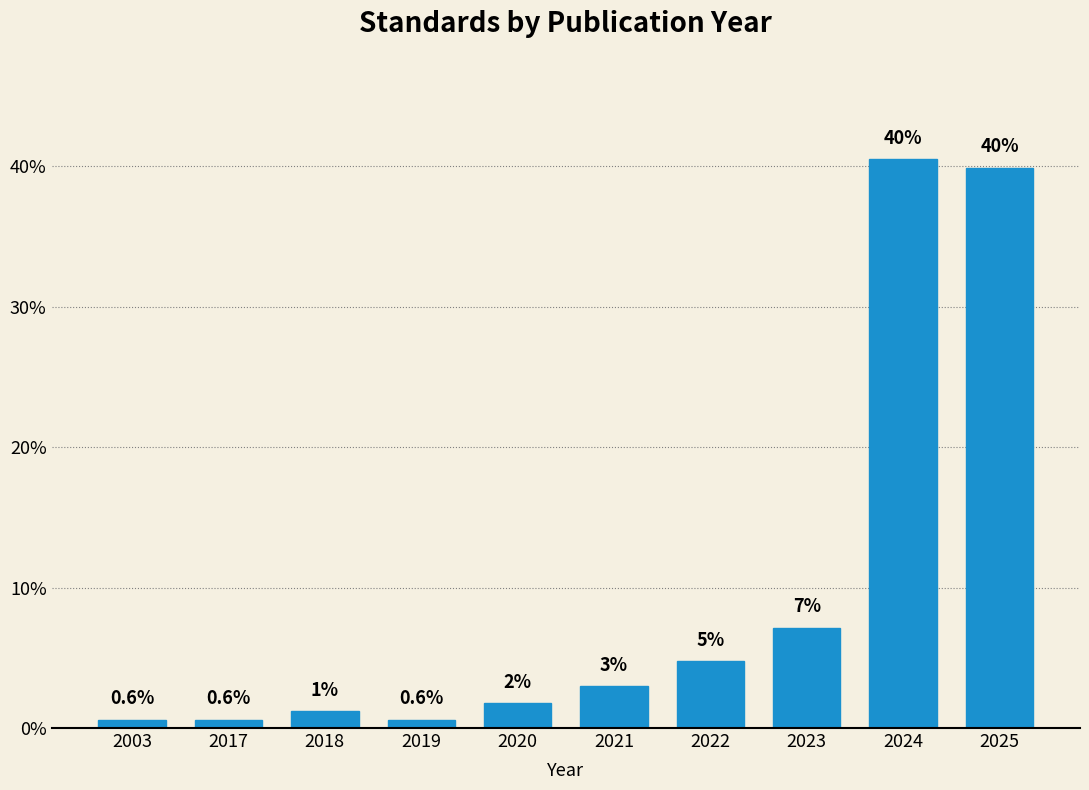

What is the difference between the values at 2022 and 2020?

3.0